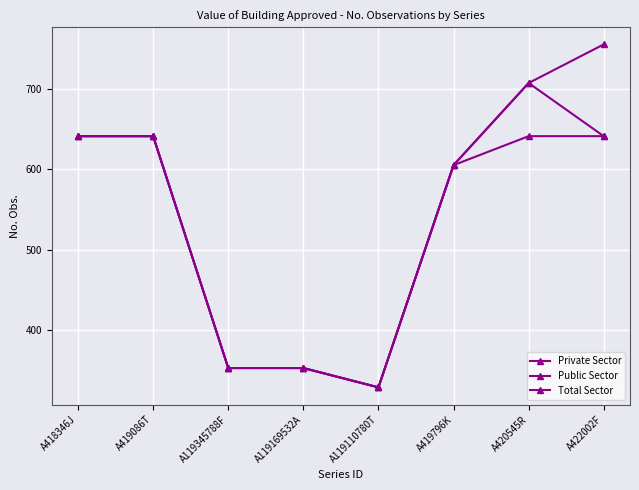

Which series has the largest total across all categories?

Total Sector